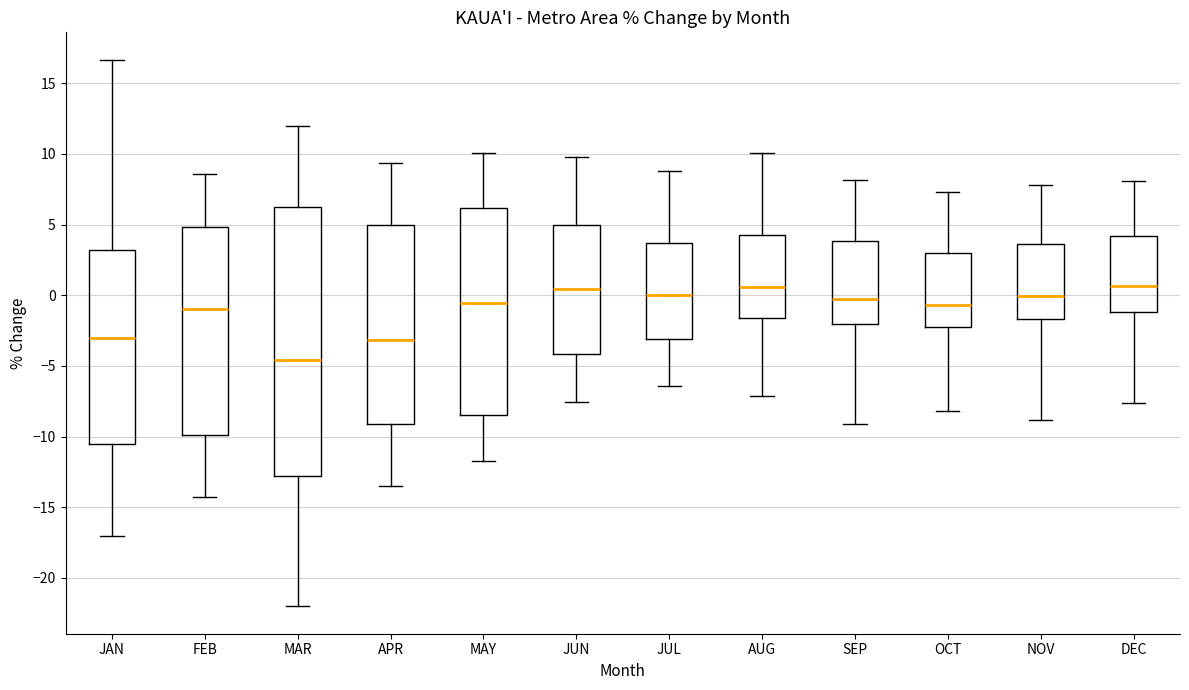

Reading left to right, transcribe this box plot: for each box, give where its median line is, the range the box spans, and where its two whiskers end, as read against the y-axis. The values are not printed on the chart, so give them approximately, as read against the axis.

JAN: median -3.0, box -10.5 to 3.0, whiskers -17.0 to 16.5
FEB: median -1.0, box -10.0 to 5.0, whiskers -14.5 to 8.5
MAR: median -4.5, box -13.0 to 6.0, whiskers -22.0 to 12.0
APR: median -3.0, box -9.0 to 5.0, whiskers -13.5 to 9.5
MAY: median -0.5, box -8.5 to 6.0, whiskers -11.5 to 10.0
JUN: median 0.5, box -4.0 to 5.0, whiskers -7.5 to 10.0
JUL: median 0.0, box -3.0 to 3.5, whiskers -6.5 to 9.0
AUG: median 0.5, box -1.5 to 4.5, whiskers -7.0 to 10.0
SEP: median -0.5, box -2.0 to 4.0, whiskers -9.0 to 8.0
OCT: median -0.5, box -2.5 to 3.0, whiskers -8.0 to 7.5
NOV: median 0.0, box -1.5 to 3.5, whiskers -9.0 to 8.0
DEC: median 0.5, box -1.0 to 4.0, whiskers -7.5 to 8.0